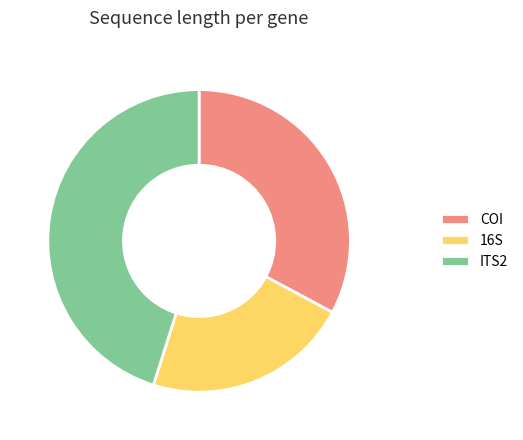

Between ITS2 and COI, which is larger?

ITS2